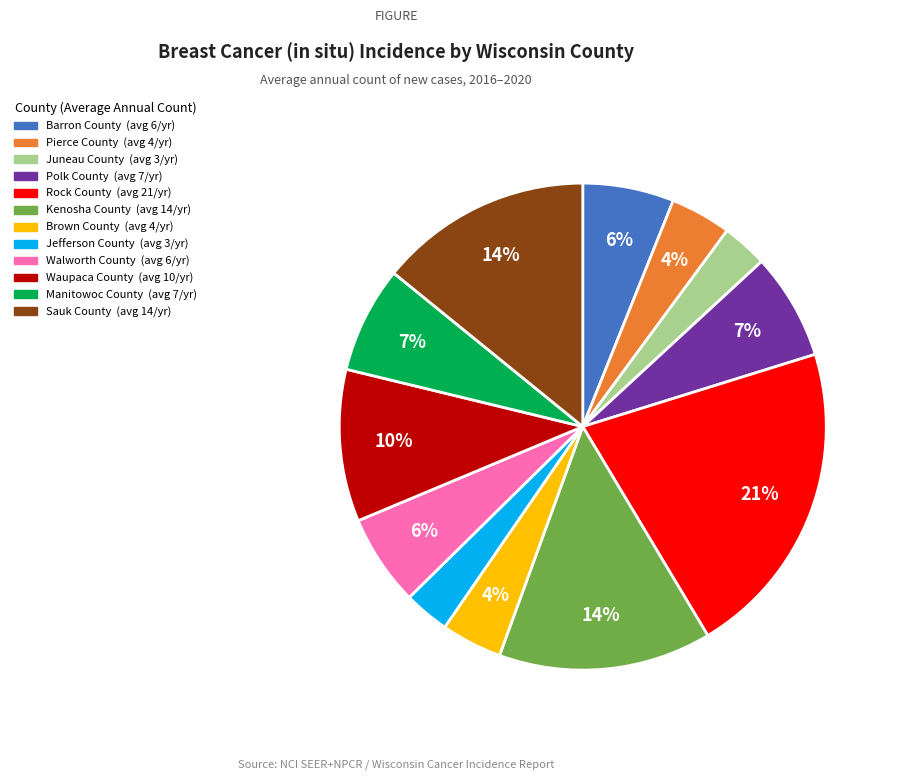

To the nearest percent, what portion does Rock County represent?

21%